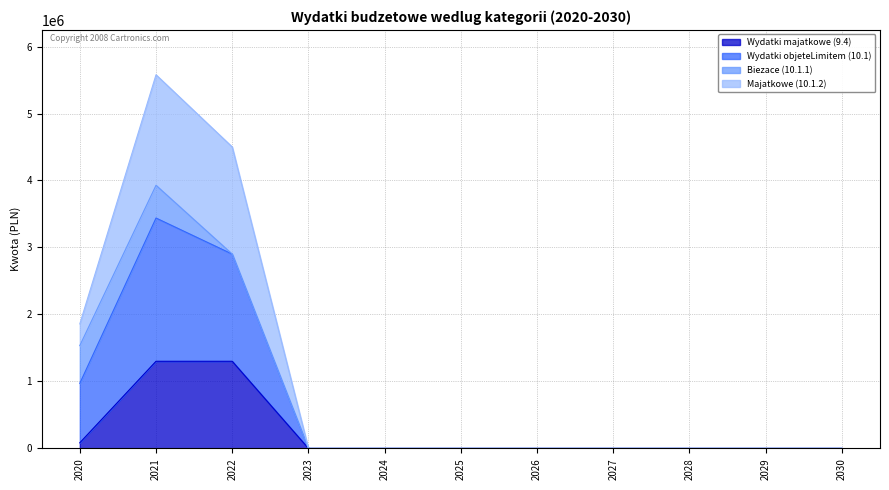

The Wydatki objeteLimitem (10.1) series shows 0.0 at 2029. True or false?

True